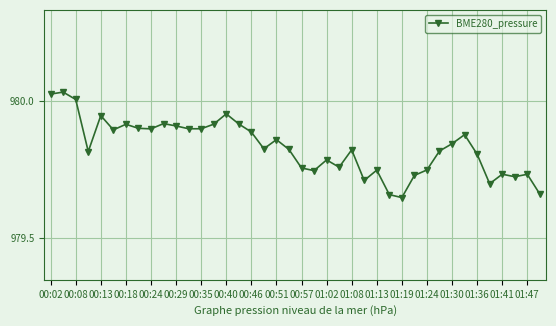

What is the difference between the maximum and minimum values?

0.4